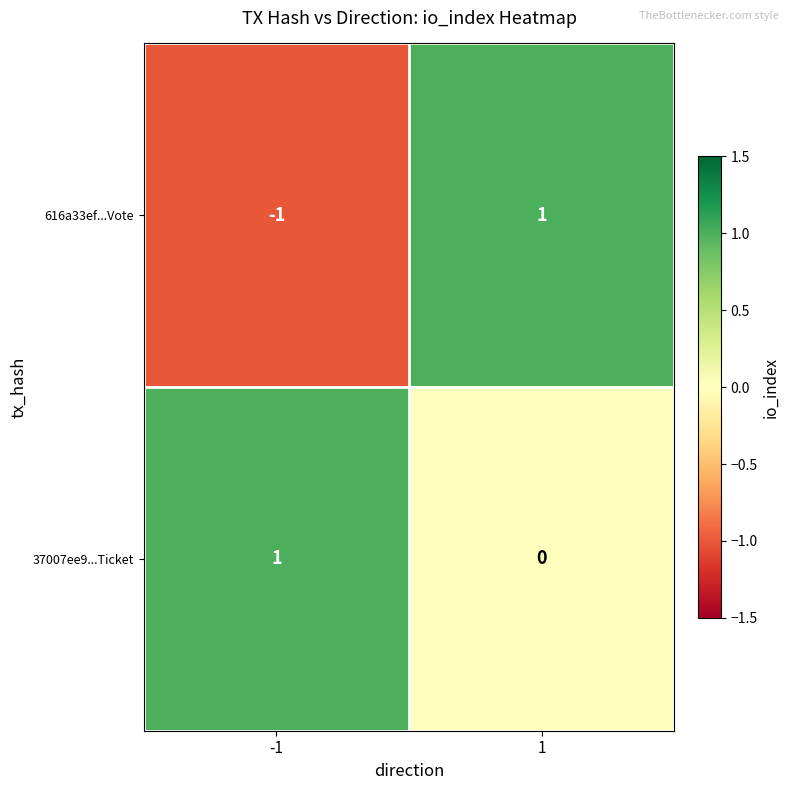

Reading right to left, extract all data points from this chart.

616a33ef...Vote: 1=1	-1=-1
37007ee9...Ticket: 1=0	-1=1